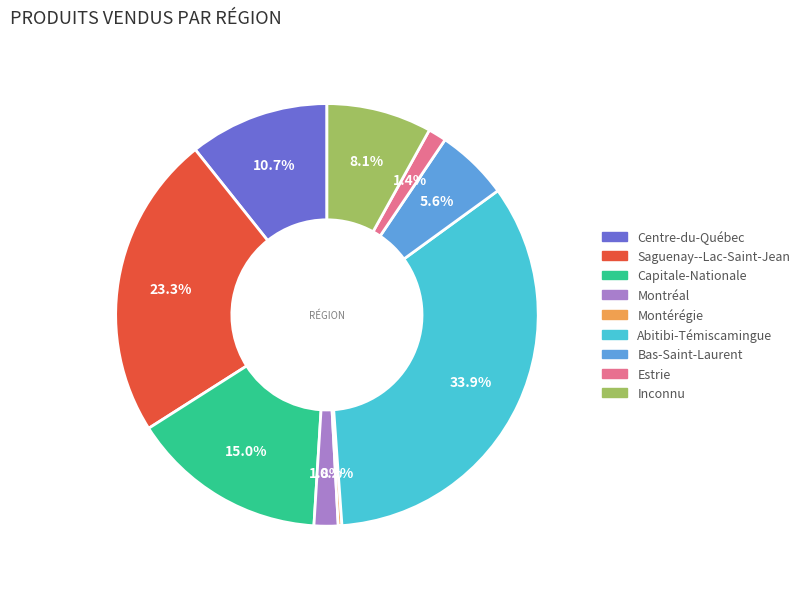

What is the largest slice in the pie chart?

Abitibi-Témiscamingue